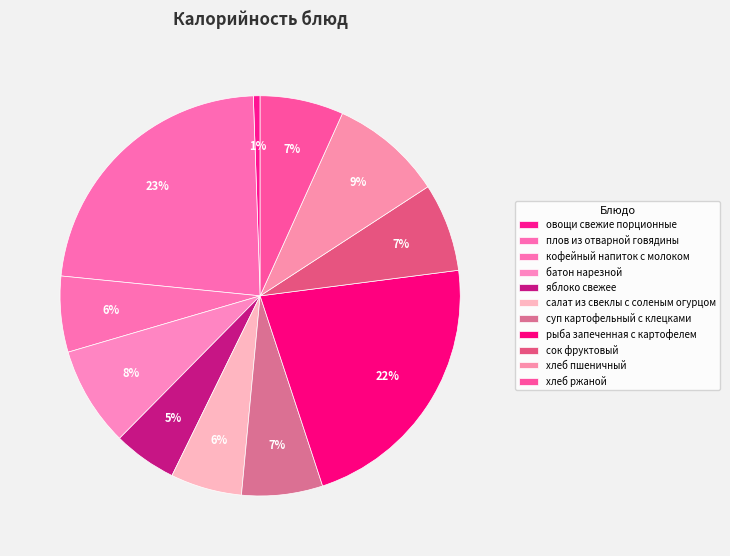

Which slice is the smallest?

овощи свежие порционные